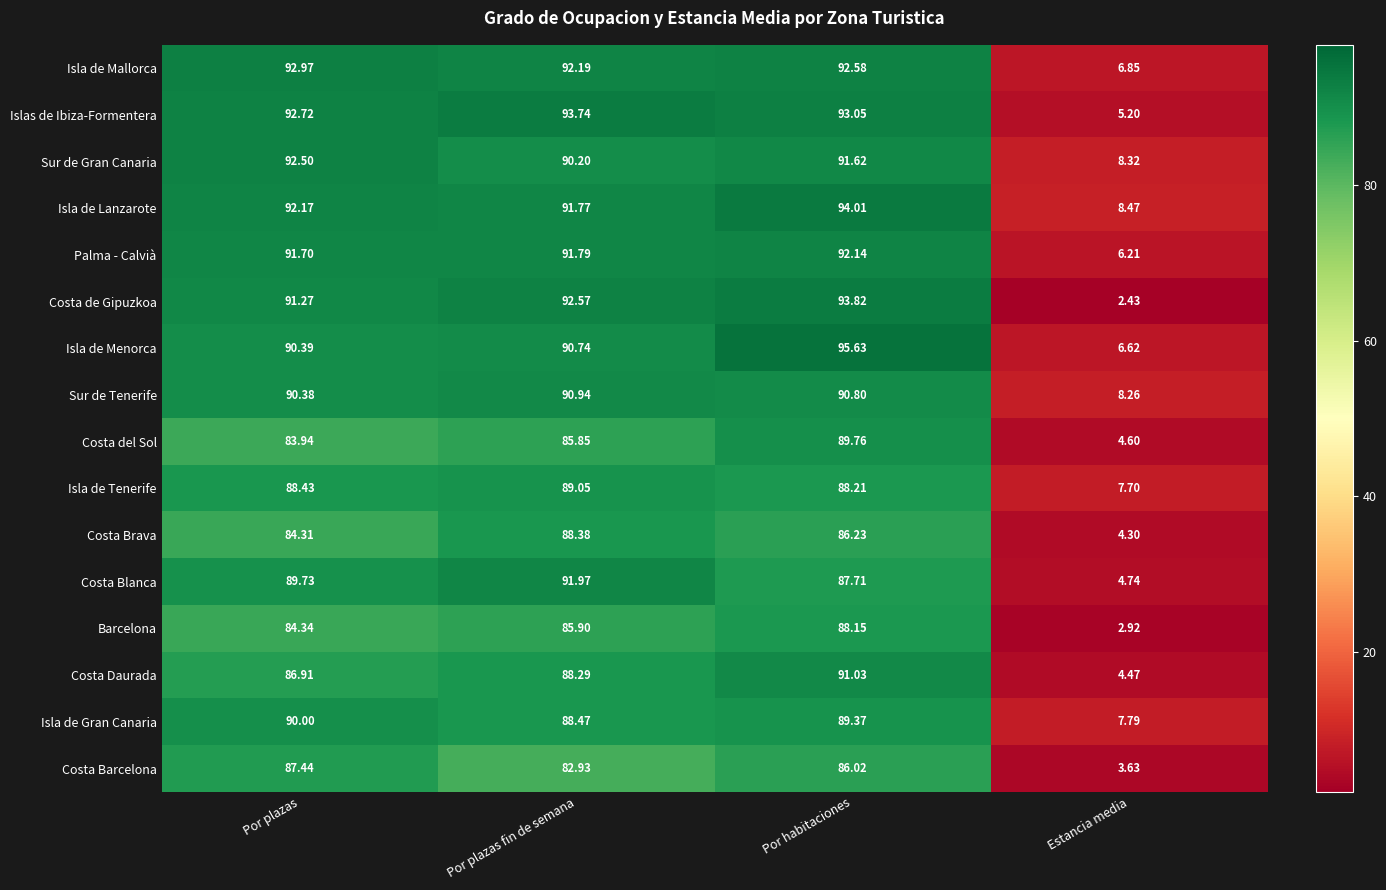

Which series has the largest total across all categories?

Isla de Lanzarote